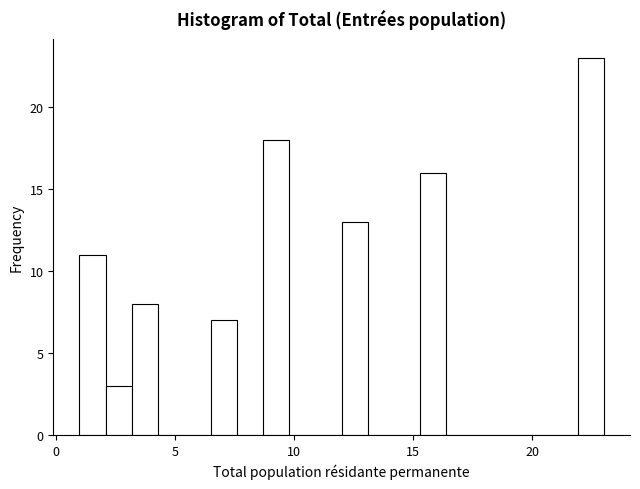

Read against the x-axis, roughly where is the centre of the tallest bar?

22.5